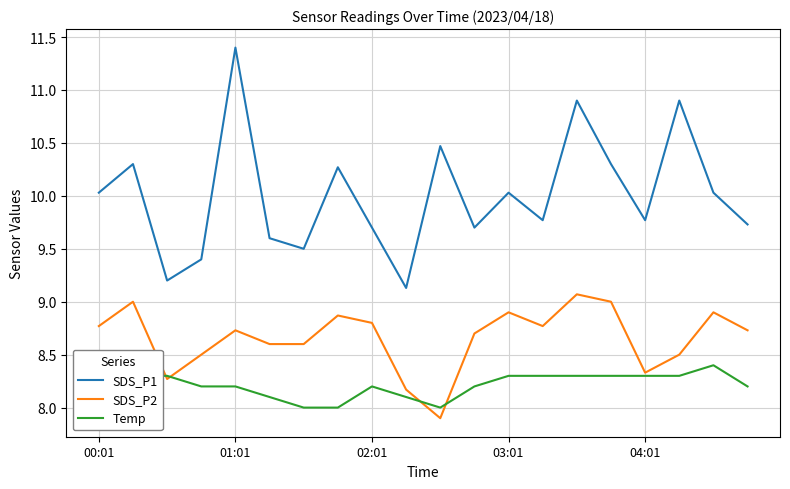

What is the lowest value of the Temp series?

8.0